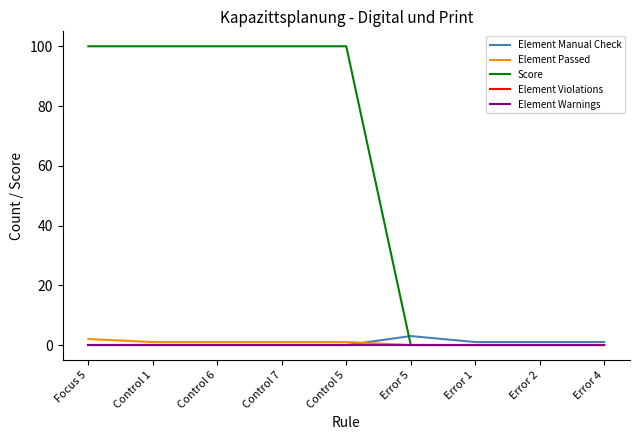

Reading right to left, extract all data points from this chart.

Element Manual Check: Error 4=1	Error 2=1	Error 1=1	Error 5=3	Control 5=0	Control 7=0	Control 6=0	Control 1=0	Focus 5=0
Element Passed: Error 4=0	Error 2=0	Error 1=0	Error 5=0	Control 5=1	Control 7=1	Control 6=1	Control 1=1	Focus 5=2
Score: Error 4=0	Error 2=0	Error 1=0	Error 5=0	Control 5=100	Control 7=100	Control 6=100	Control 1=100	Focus 5=100
Element Violations: Error 4=0	Error 2=0	Error 1=0	Error 5=0	Control 5=0	Control 7=0	Control 6=0	Control 1=0	Focus 5=0
Element Warnings: Error 4=0	Error 2=0	Error 1=0	Error 5=0	Control 5=0	Control 7=0	Control 6=0	Control 1=0	Focus 5=0